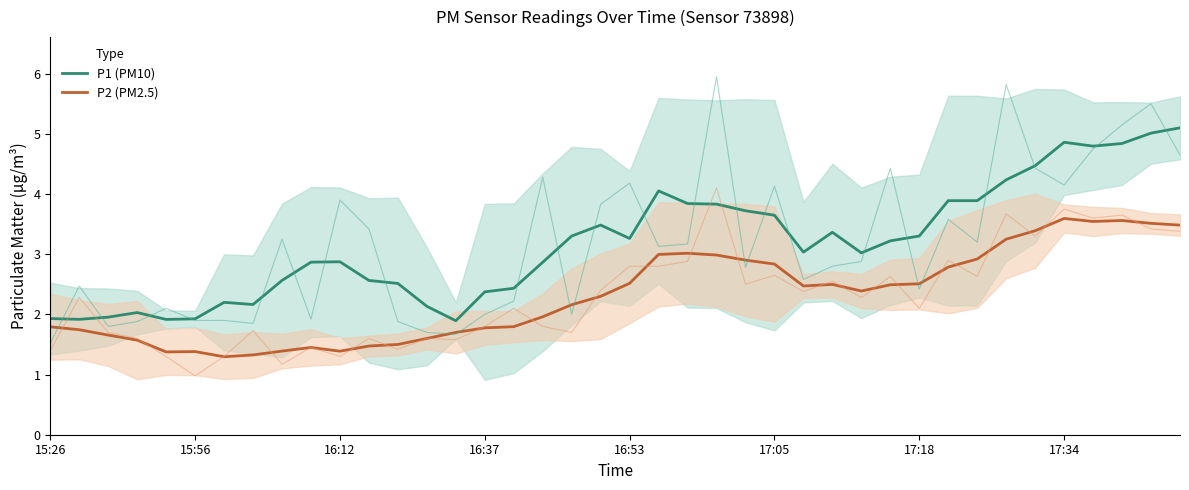

What is the minimum value for P2 (PM2.5)?

1.3